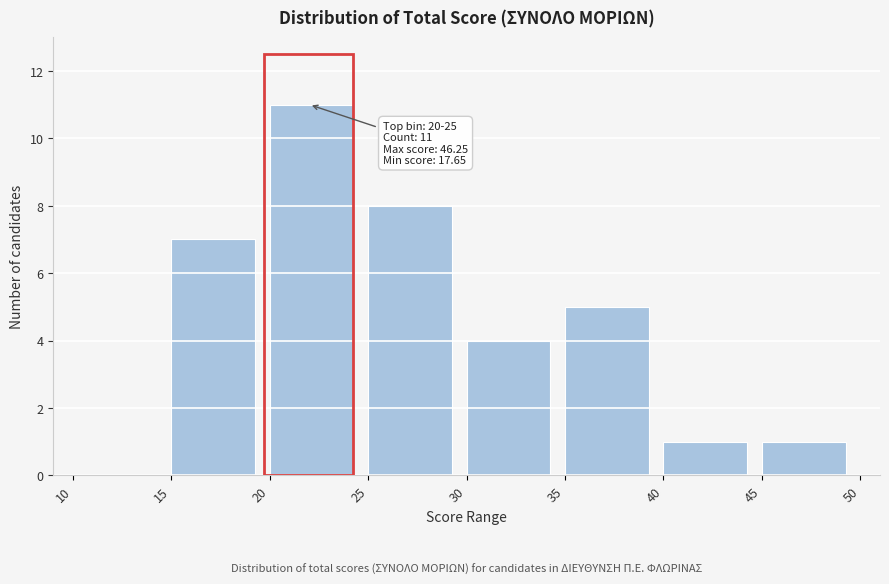

Which range on the x-axis has the tallest bar?

20 to 25